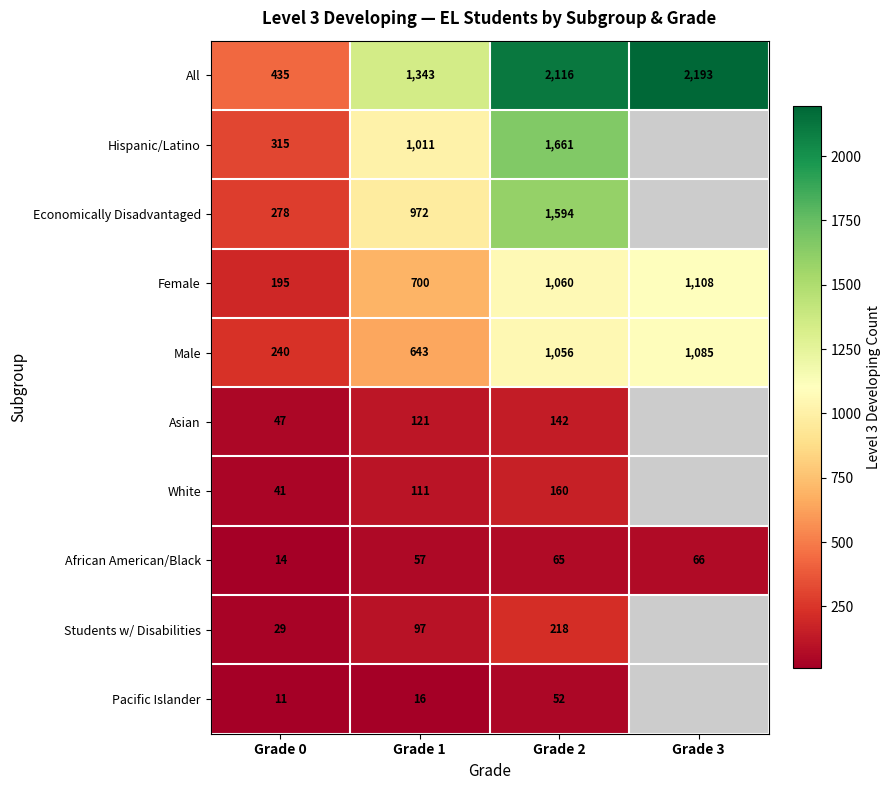

Between Grade 1 and Grade 2, which series saw the biggest shift?

All